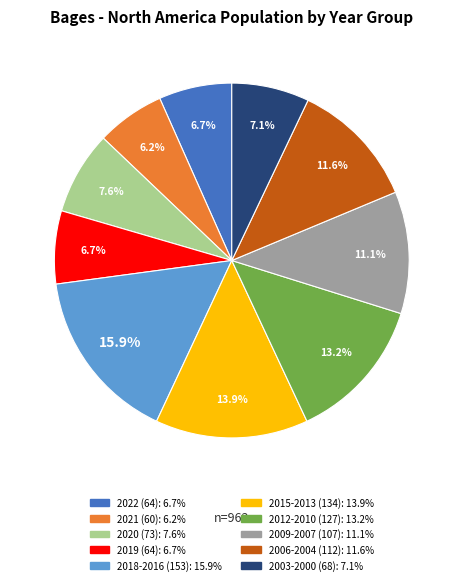

Is there a majority slice in this chart?

No